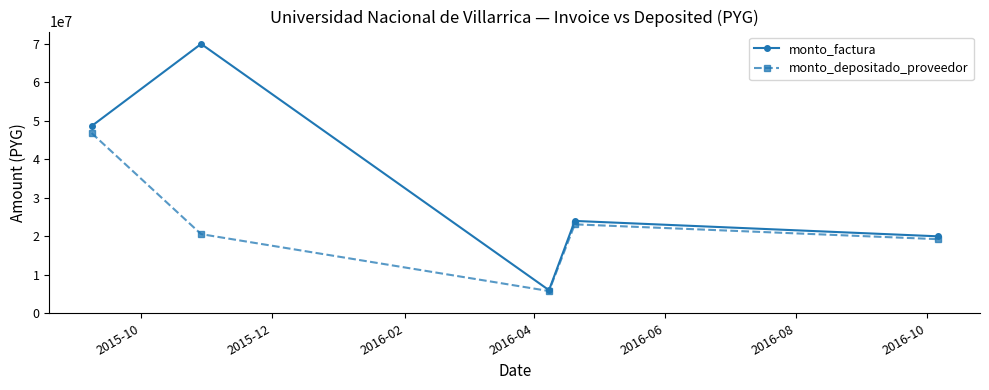

What is the smallest value displayed?

5777600